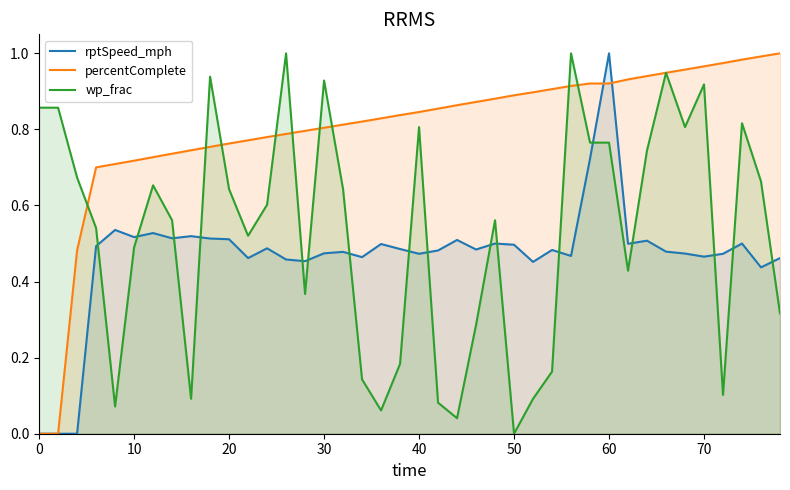

What is the sum of all percentComplete values?

32.0